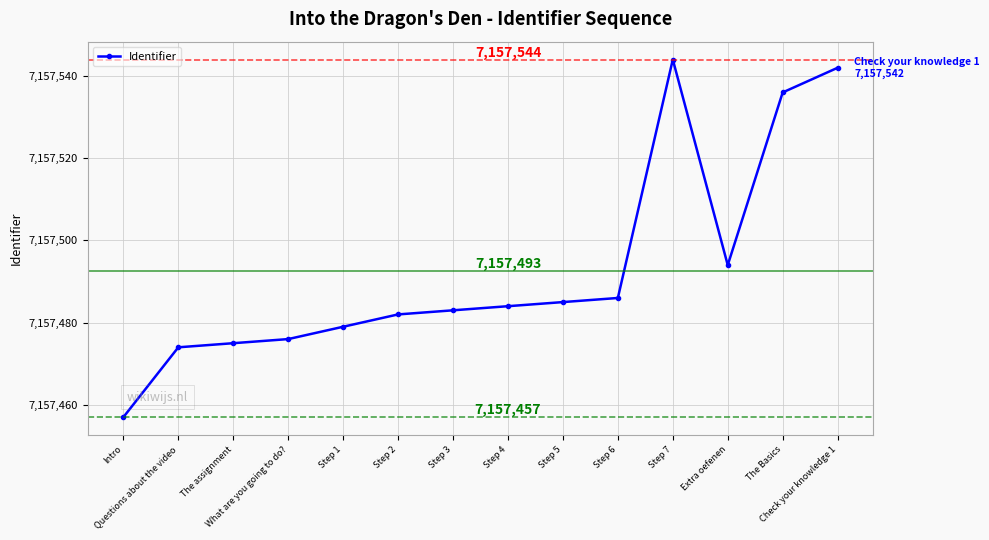

True or false: there are more than 0 points higher than both neighbors.

True